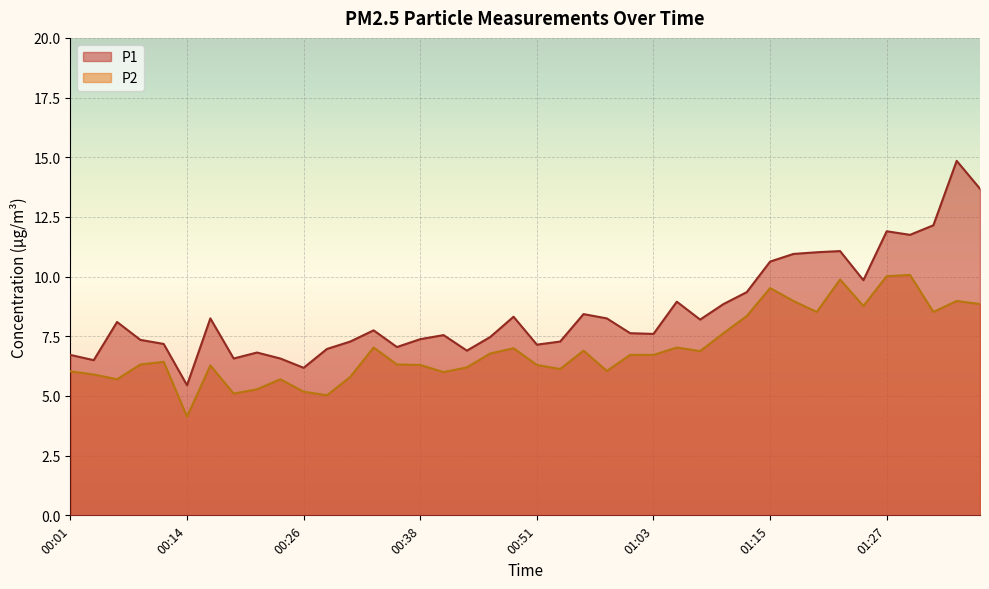

Rank the series by their maximum value, from highest to lowest.

P1, P2